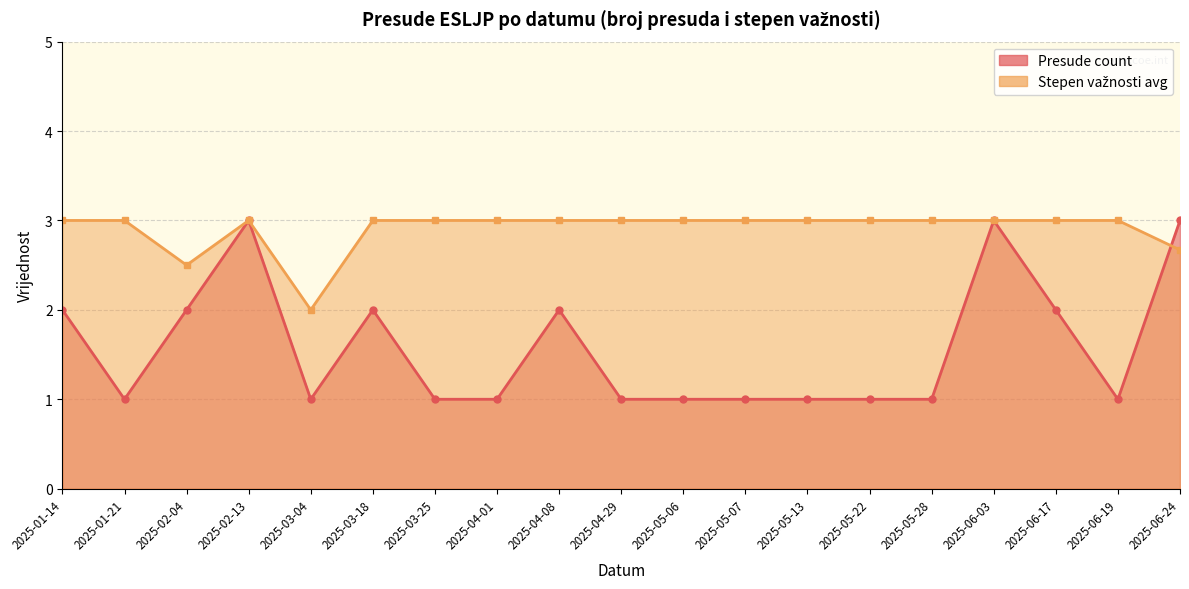

Is it true that Stepen važnosti avg equals 5.3 at 2025-03-18?

False